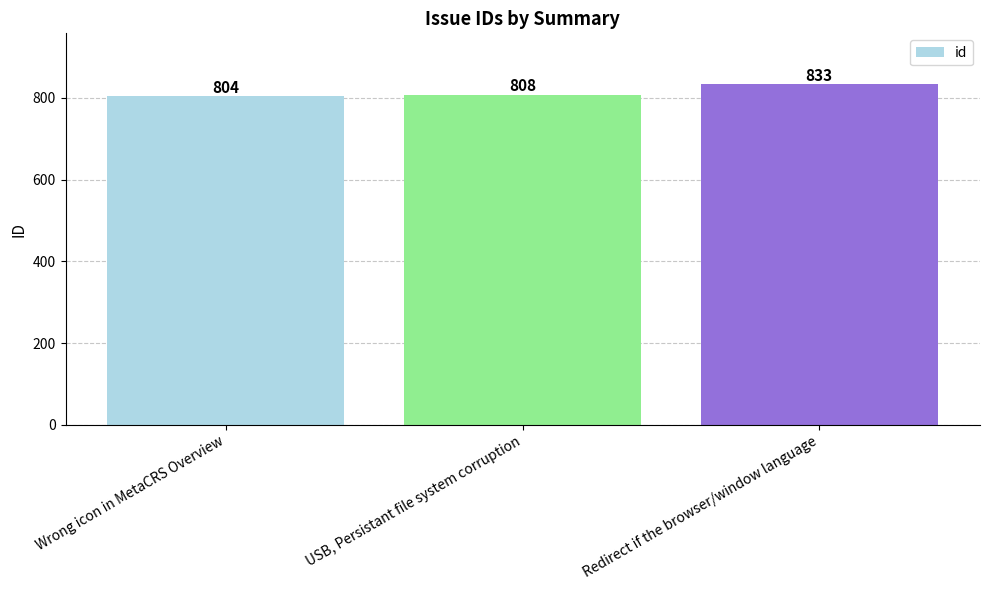

Reading left to right, what are all the values shown in this chart?

804	808	833